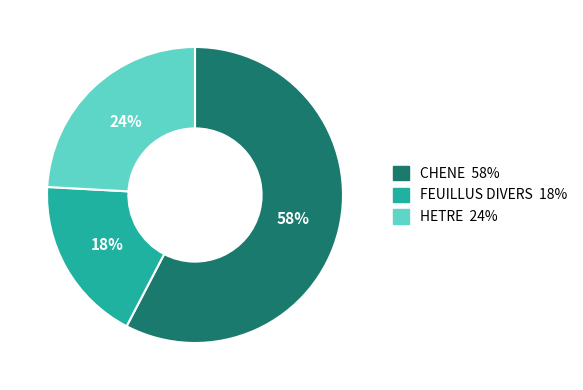

How many segments does this pie chart have?

3